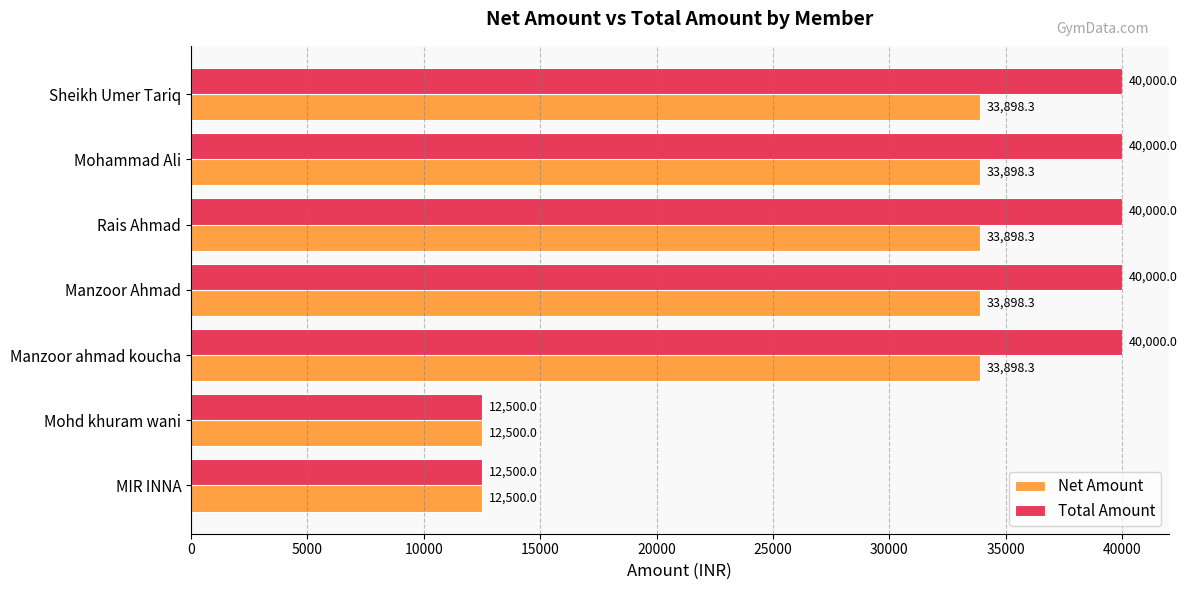

What is the difference between the maximum and minimum values in the Total Amount series?

27500.0